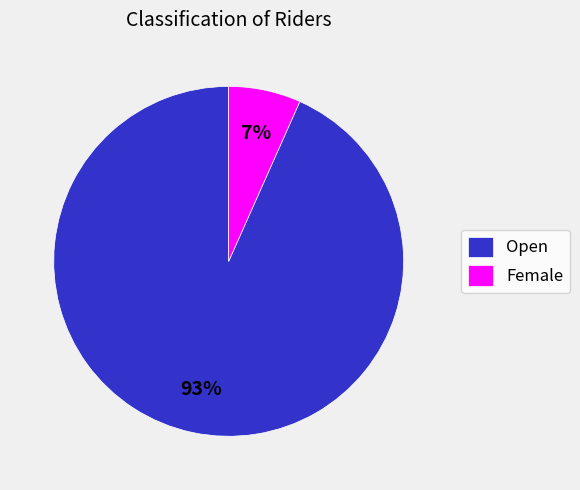

Count the number of slices in the pie.

2